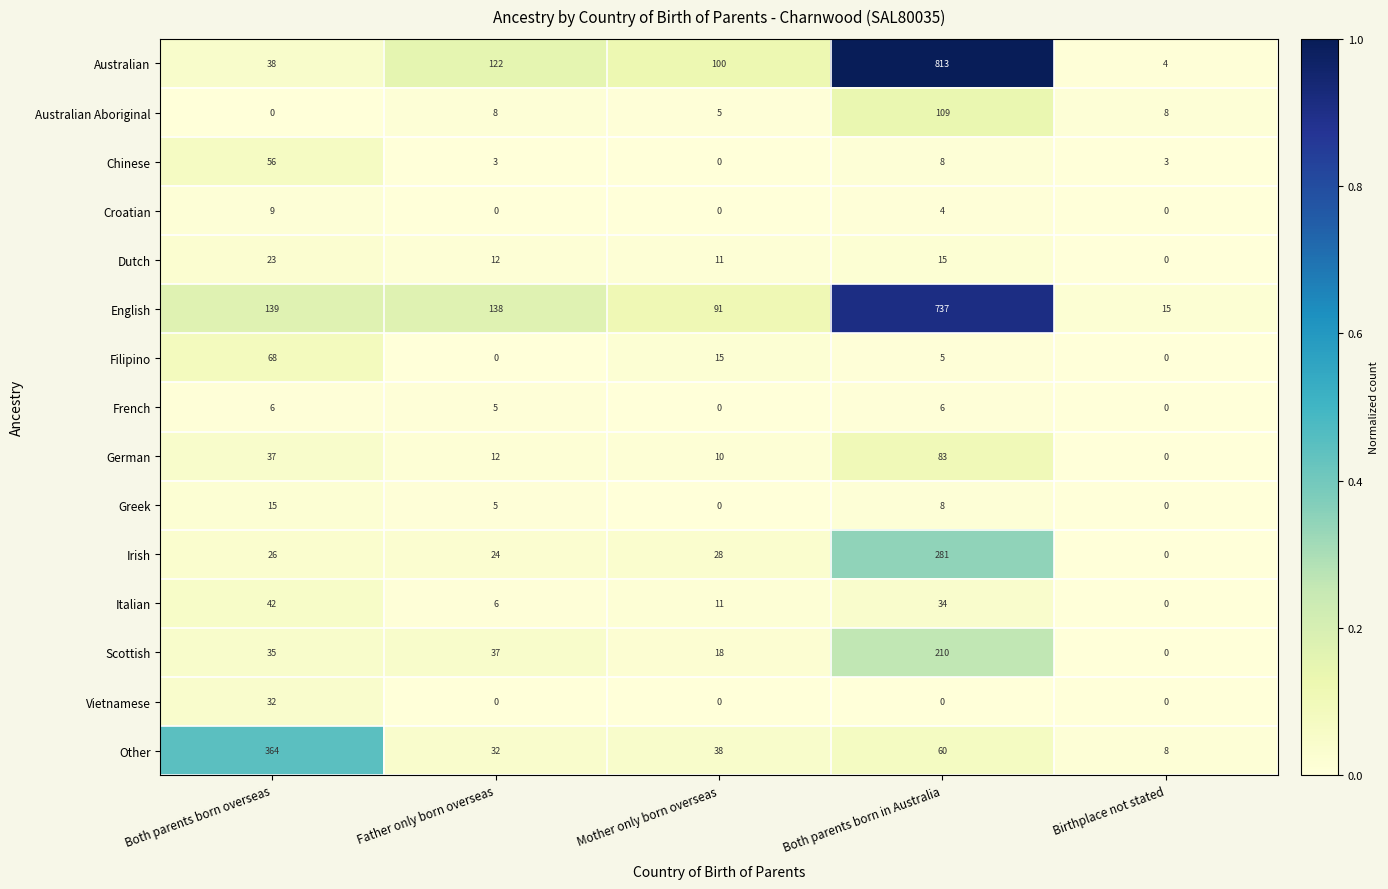

Where does the Other series first go above 38?

Both parents born overseas